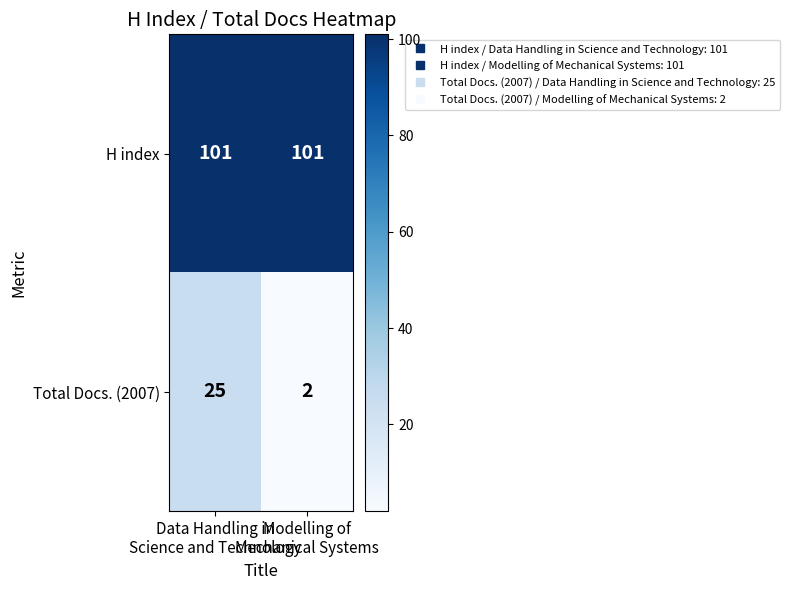

Which series changed the most between Data Handling in
Science and Technology and Modelling of
Mechanical Systems?

Total Docs. (2007)